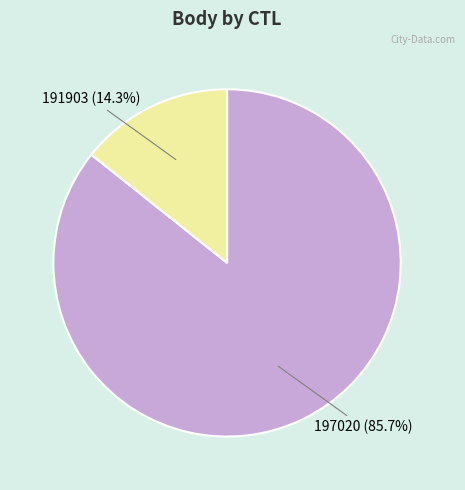

To the nearest percent, what is the average slice percentage?

50%